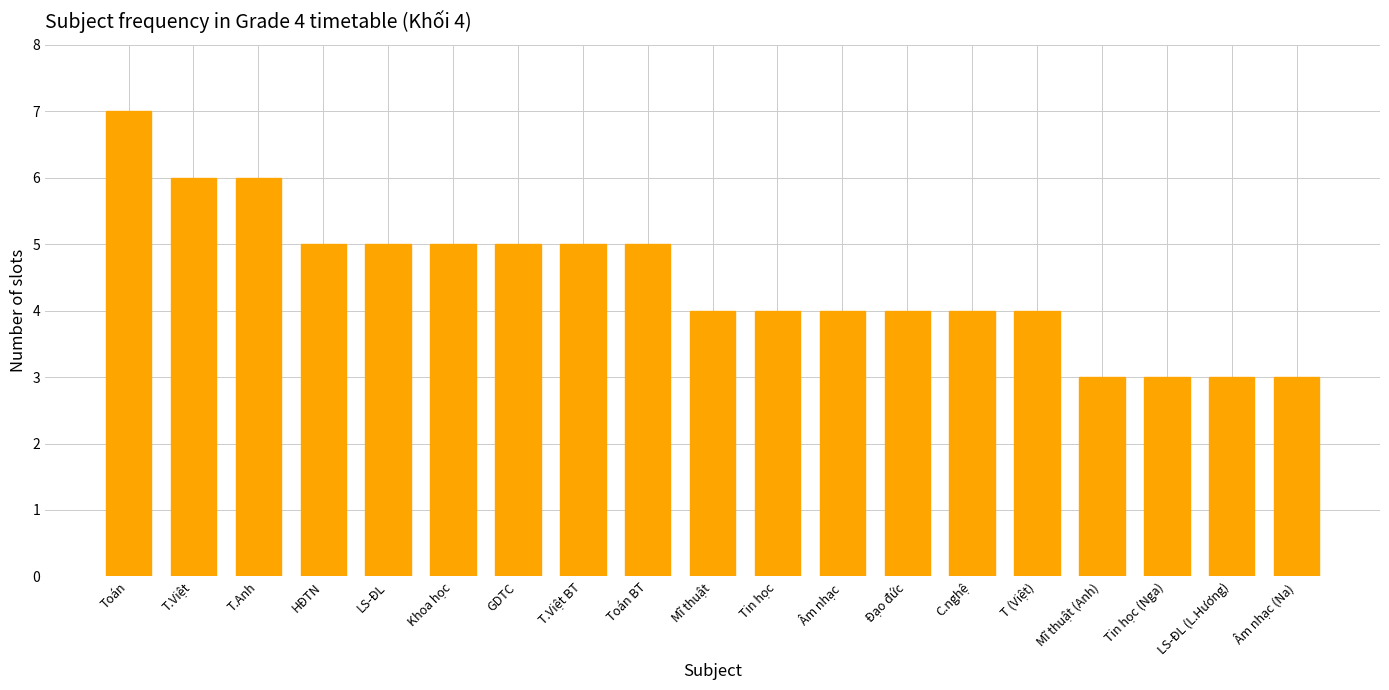

Between T.Anh and Khoa học, which is larger?

T.Anh